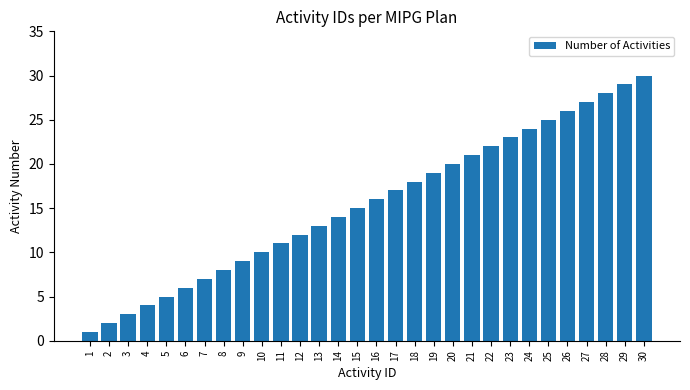

Rank the categories by value from lowest to highest.

1, 2, 3, 4, 5, 6, 7, 8, 9, 10, 11, 12, 13, 14, 15, 16, 17, 18, 19, 20, 21, 22, 23, 24, 25, 26, 27, 28, 29, 30